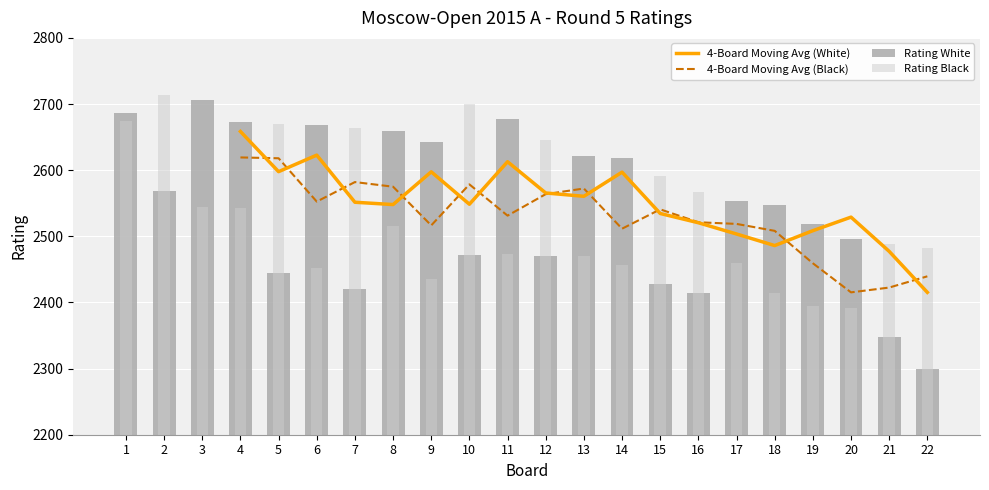

Rank the series at 18 from highest to lowest value.

Rating White, 4-Board Moving Avg (Black), 4-Board Moving Avg (White), Rating Black